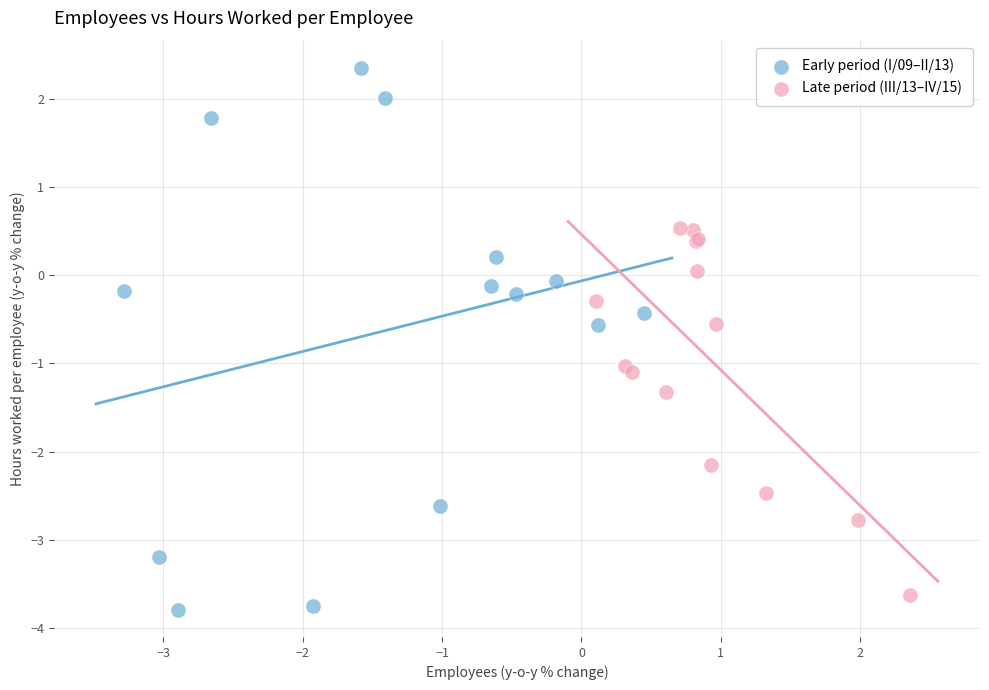

Which series contains the highest Y value?

Early period (I/09–II/13)